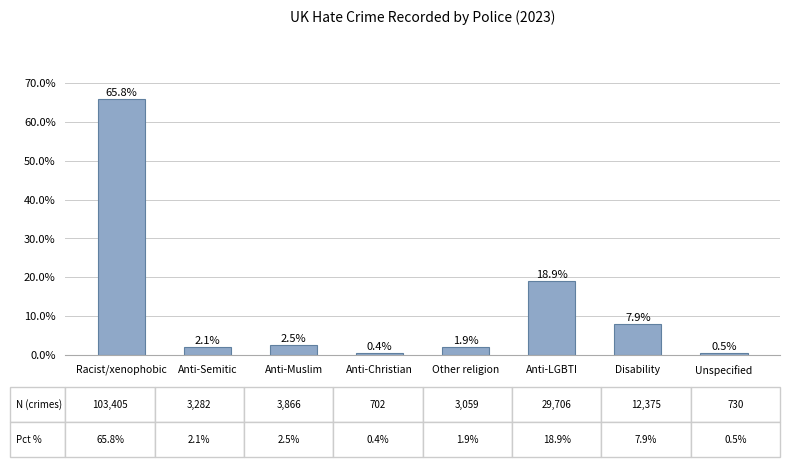

Does the chart contain stacked bars?

No